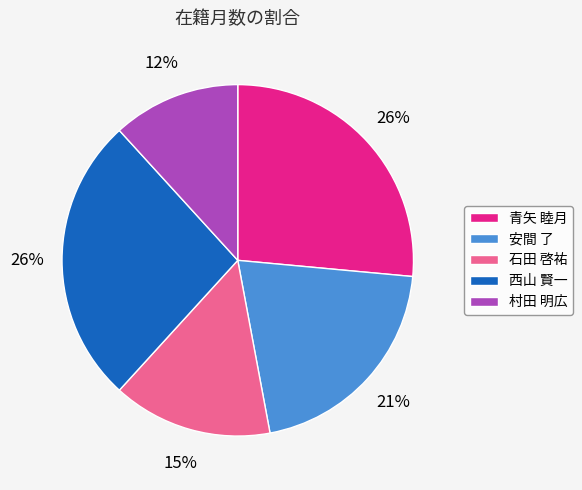

Count the number of slices in the pie.

5